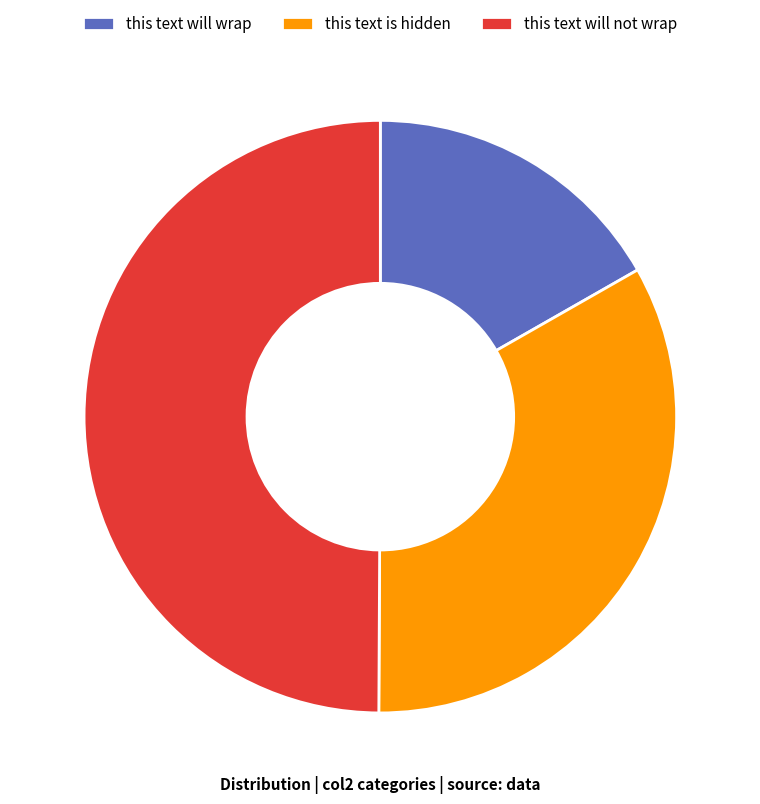

Between this text will wrap and this text is hidden, which is larger?

this text is hidden